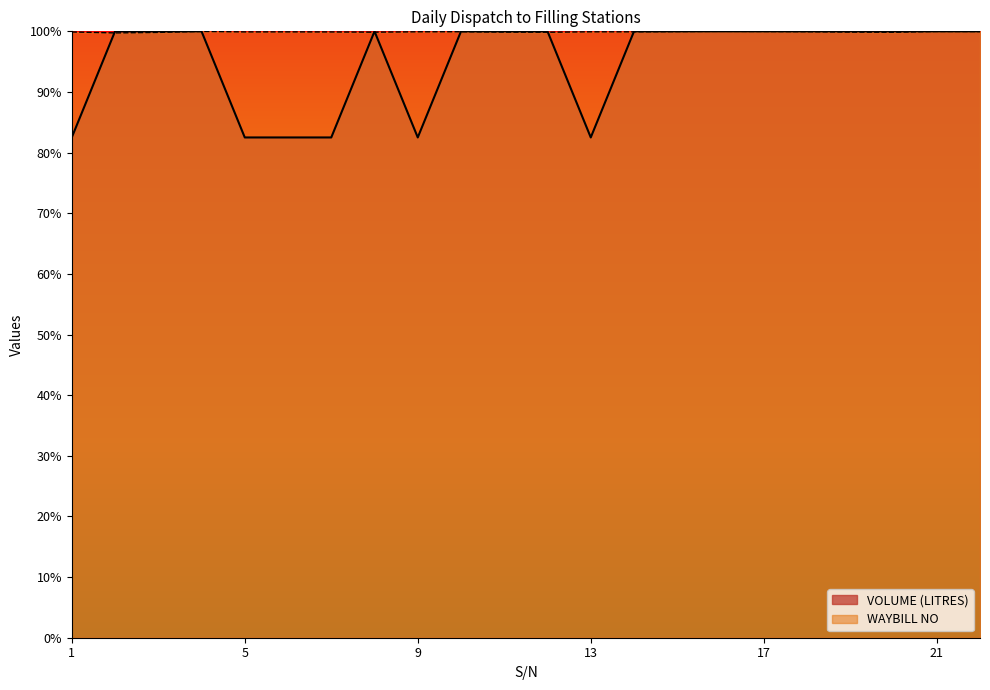

What is the difference between the second highest and second lowest values in the VOLUME (LITRES) series?

0.2